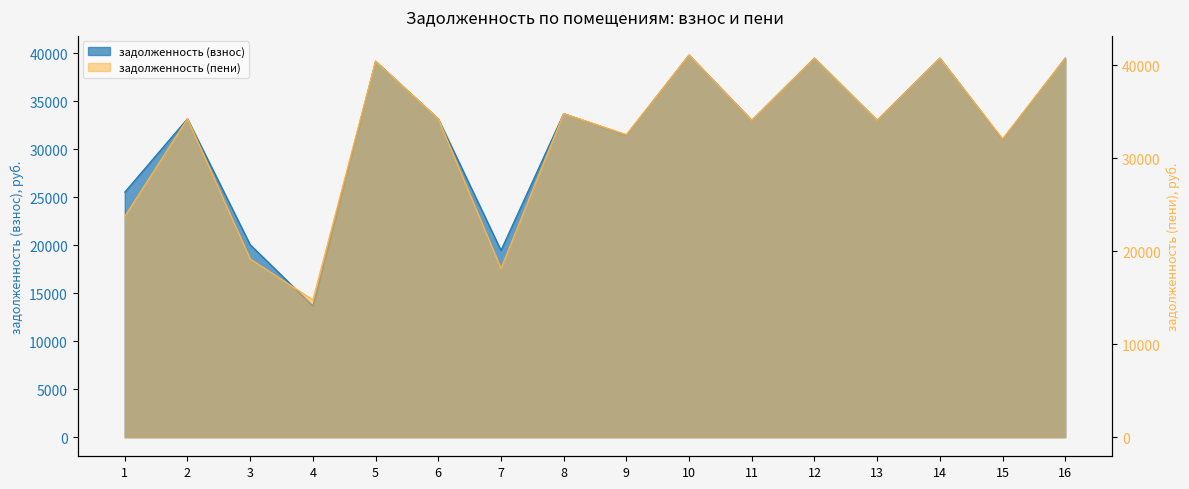

What is the total value across all series at 5?

79600.7